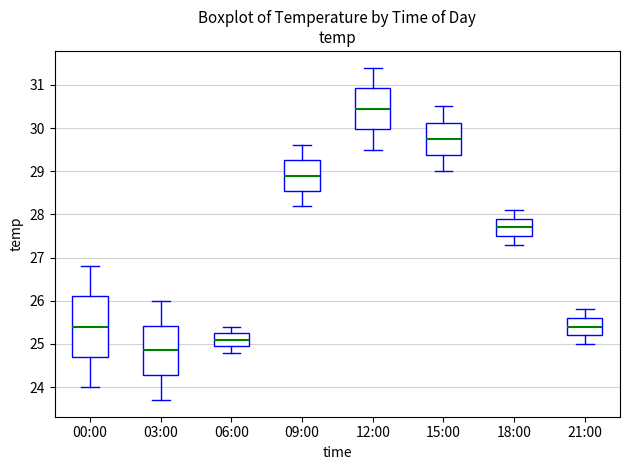

Reading left to right, transcribe this box plot: for each box, give where its median line is, the range the box spans, and where its two whiskers end, as read against the y-axis. The values are not printed on the chart, so give them approximately, as read against the axis.

00:00: median 25.4, box 24.7 to 26.1, whiskers 24.0 to 26.8
03:00: median 24.9, box 24.3 to 25.4, whiskers 23.7 to 26.0
06:00: median 25.1, box 25.0 to 25.3, whiskers 24.8 to 25.4
09:00: median 28.9, box 28.6 to 29.3, whiskers 28.2 to 29.6
12:00: median 30.5, box 30.0 to 30.9, whiskers 29.5 to 31.4
15:00: median 29.8, box 29.4 to 30.1, whiskers 29.0 to 30.5
18:00: median 27.7, box 27.5 to 27.9, whiskers 27.3 to 28.1
21:00: median 25.4, box 25.2 to 25.6, whiskers 25.0 to 25.8